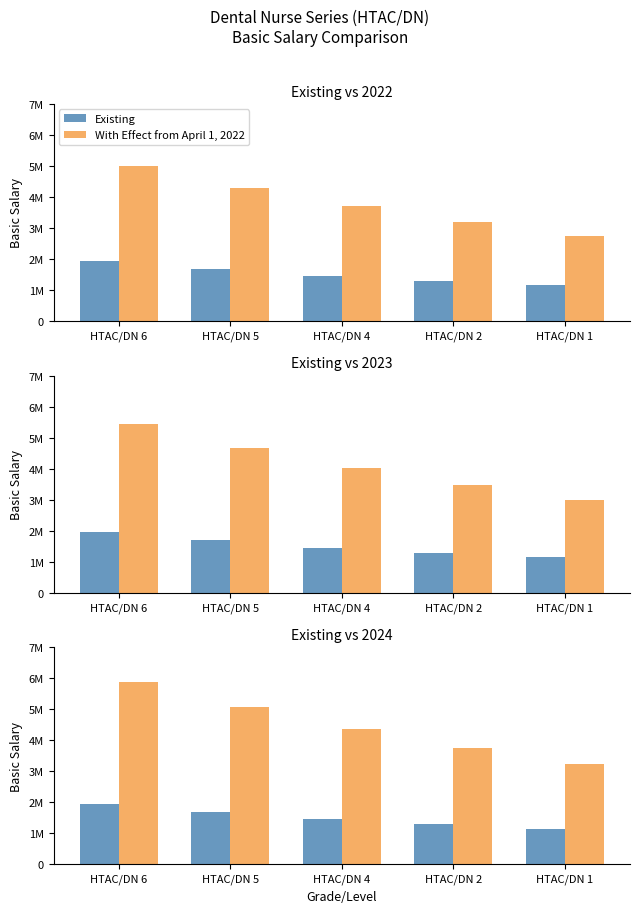

Reading right to left, what are all the values shown in this chart?

Existing: 1146742	1290713	1453516	1689672	1944796
With Effect from April 1, 2022: 2755303	3195306	3705576	4297332	4983587
With Effect from April 1, 2023: 2998418	3477245	4032538	4676508	5423316
With Effect from April 1, 2024: 3241533	3759184	4359501	5055684	5863044